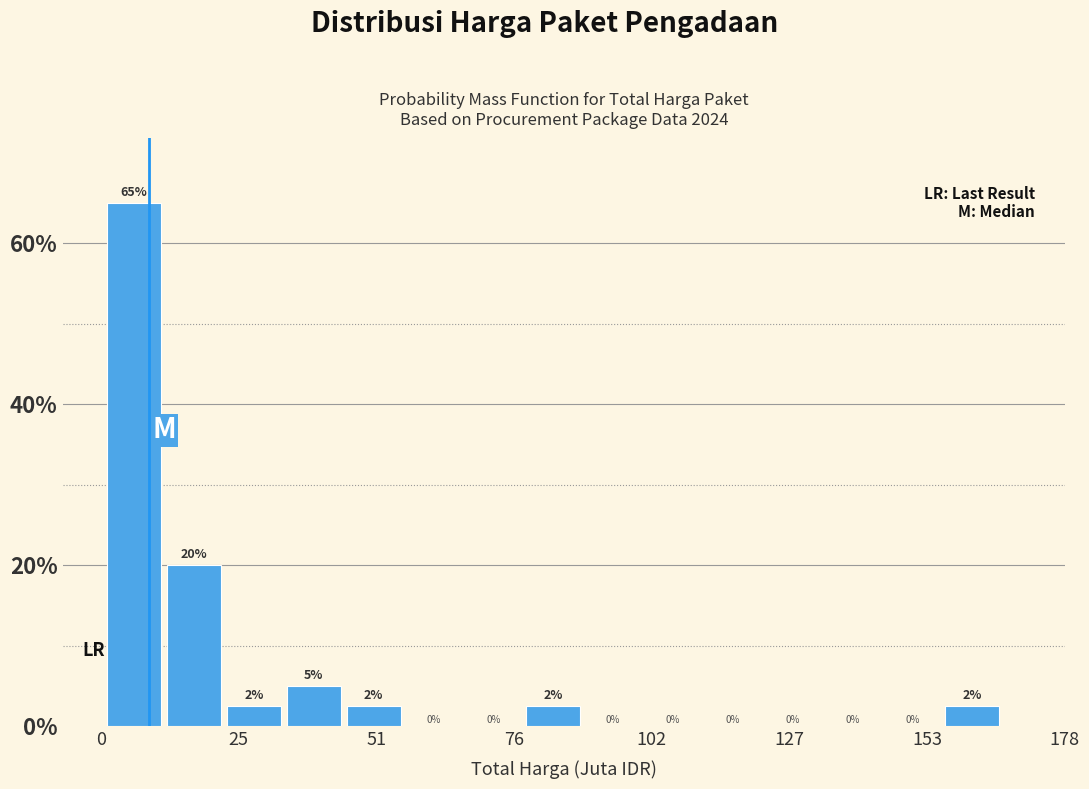

Read against the x-axis, roughly where is the centre of the tallest bar?

5